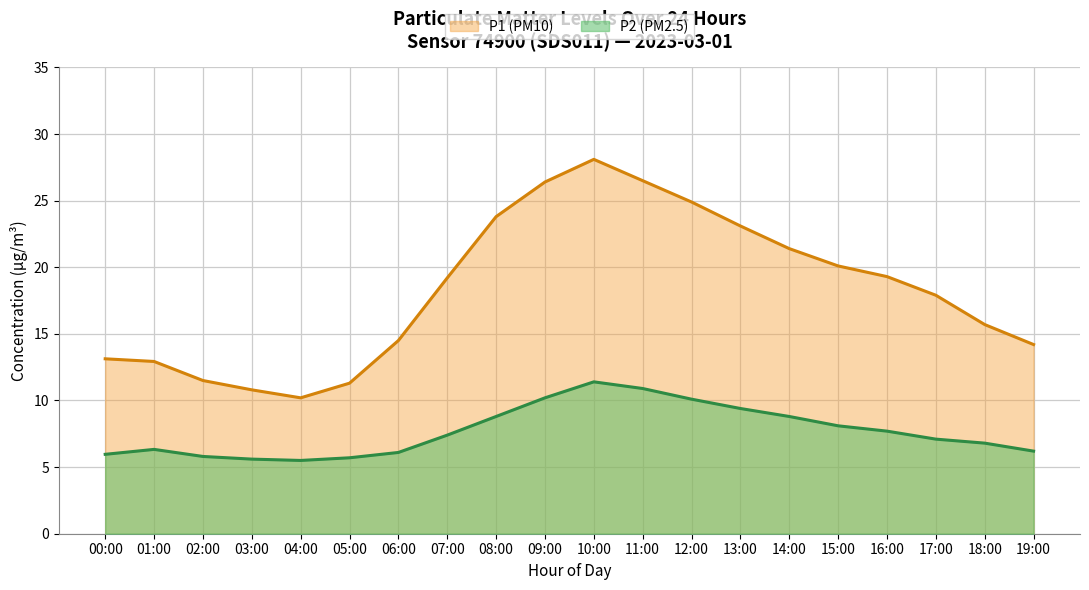

What is the average value of the P1 (PM10) series?

18.2